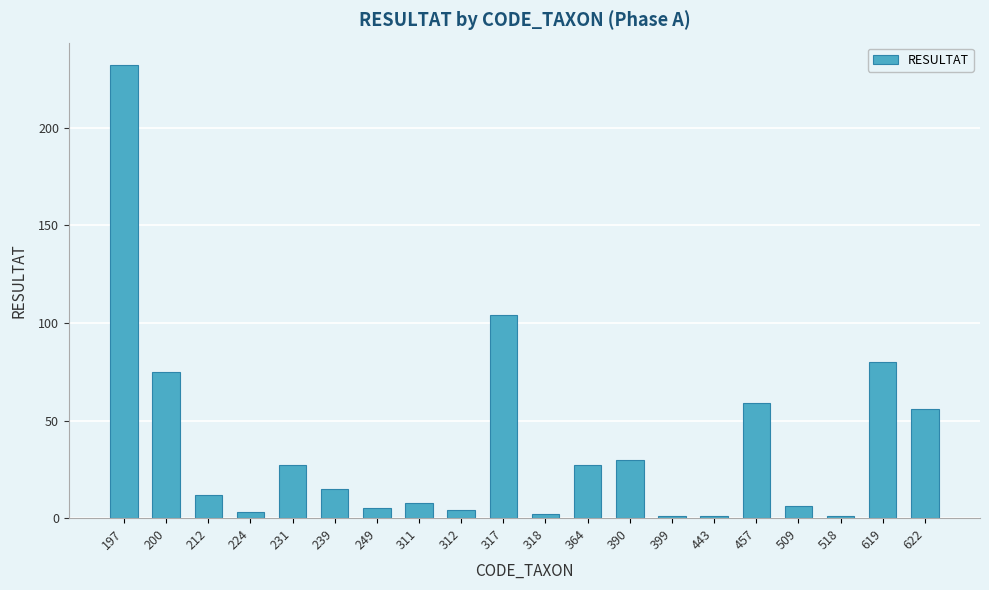

At which category does the chart reach its peak across all series?

197